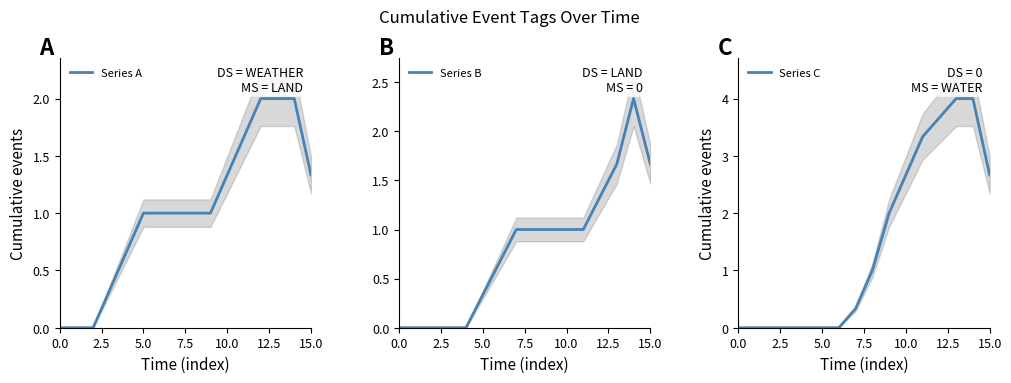

What value does the Series A series have at 9?

1.0